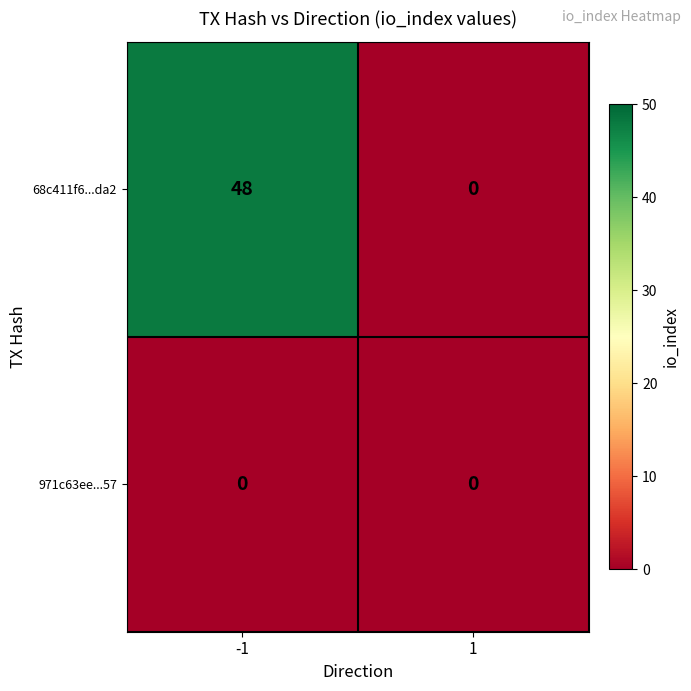

What is the difference between the 68c411f6...da2 values at 1 and -1?

48